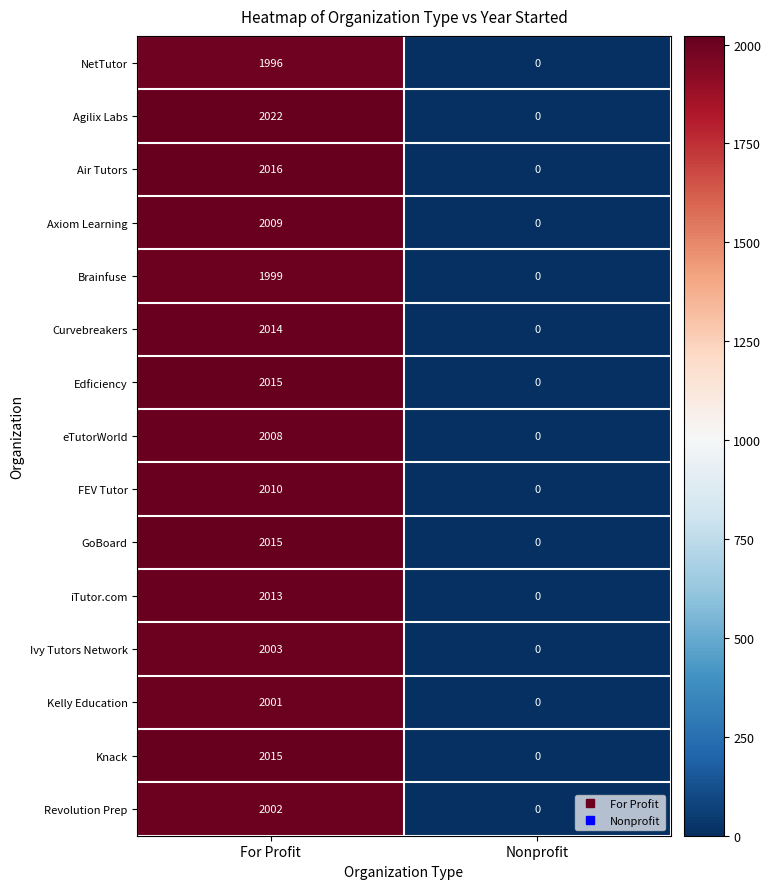

At which category is the sum across all series the highest?

For Profit